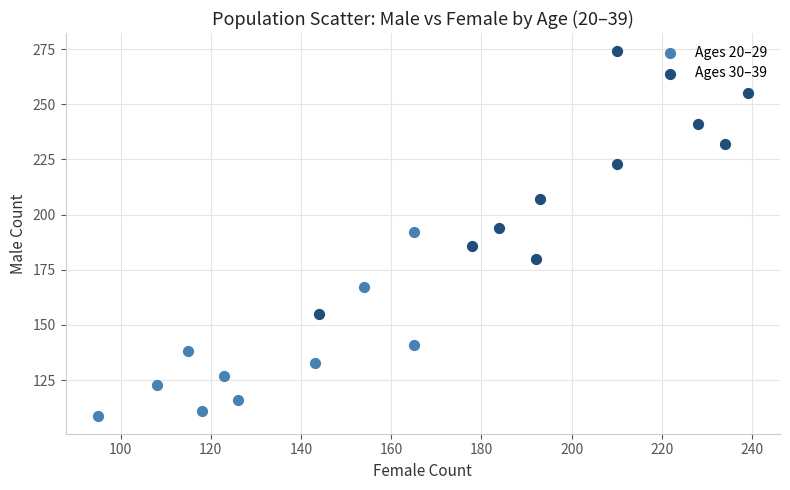

Which series contains the lowest Y value?

Ages 20–29